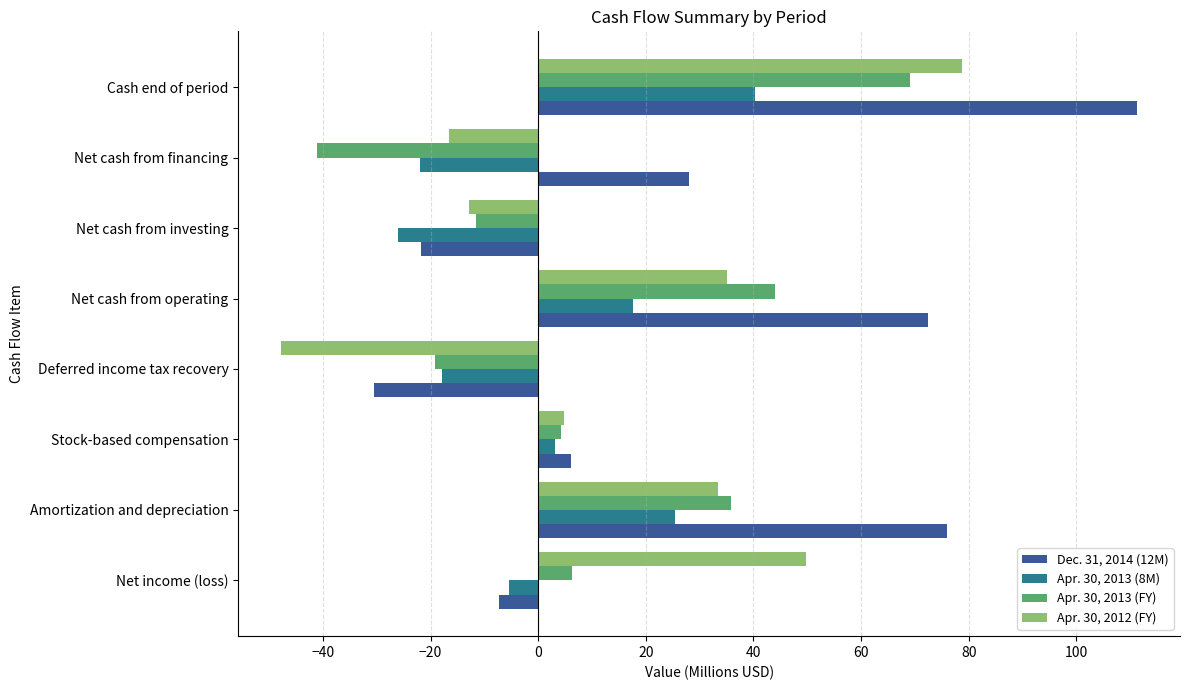

What are all the series names shown in the legend?

Dec. 31, 2014 (12M), Apr. 30, 2013 (8M), Apr. 30, 2013 (FY), Apr. 30, 2012 (FY)